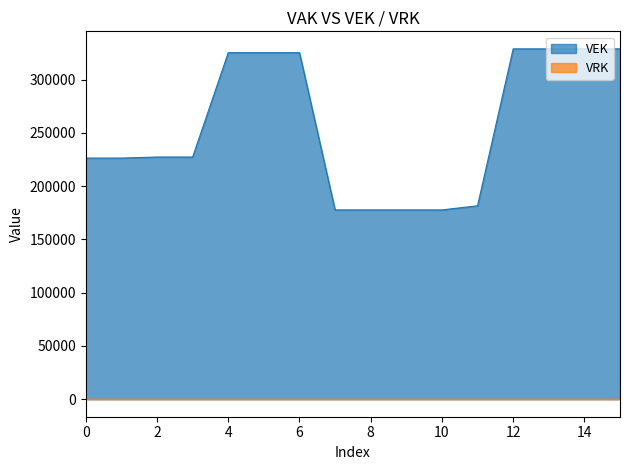

What is the value of the 11th point from the left?

177761